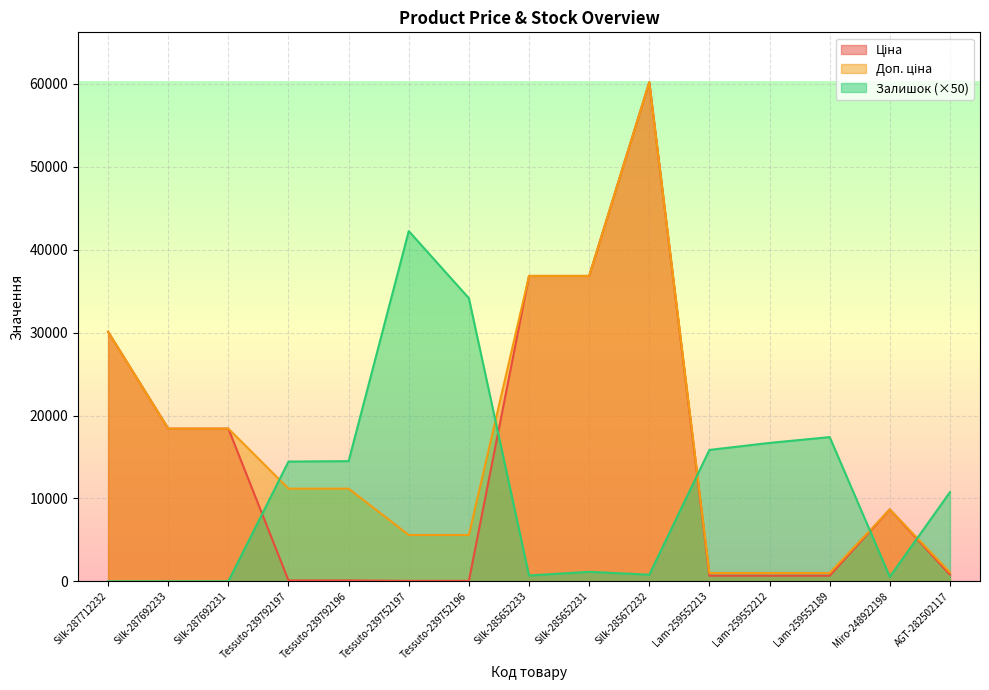

What is the difference between the maximum and second lowest values in the Залишок series?

42250.0